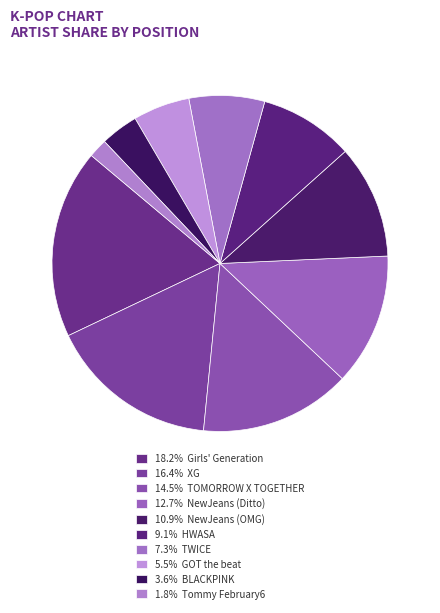

How many slices are in this pie chart?

10